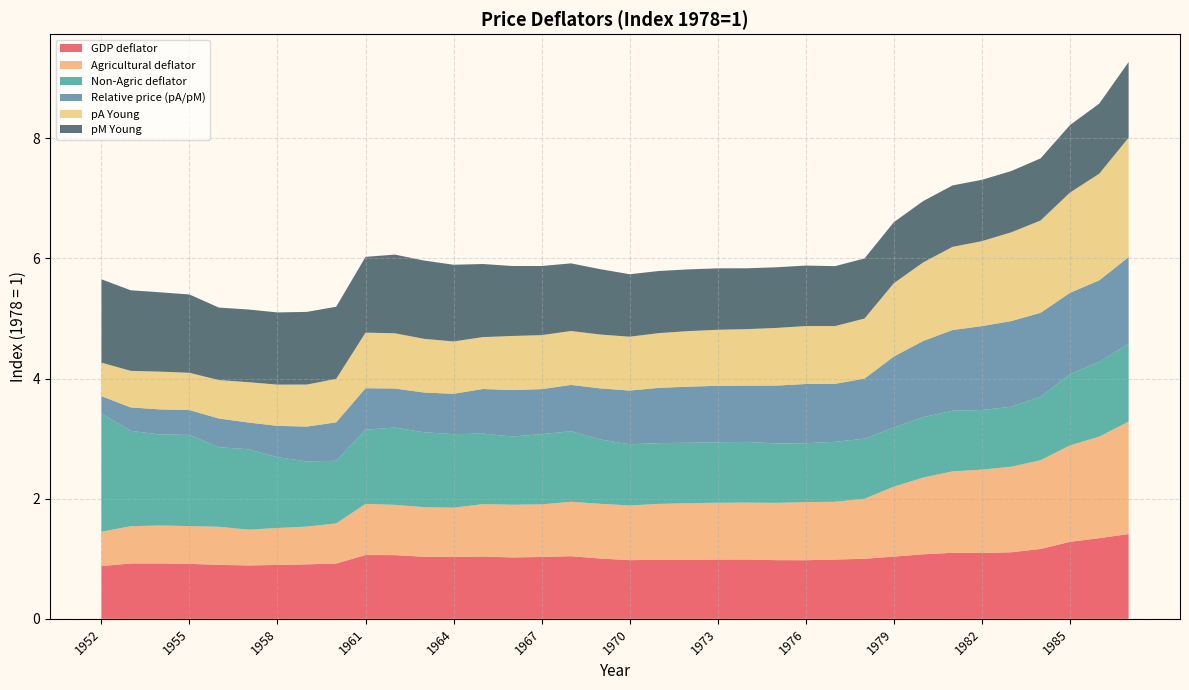

Reading left to right, list all the values displayed in this chart.

GDP deflator: 0.9	0.9	0.9	0.9	0.9	0.9	0.9	0.9	0.9	1.1	1.1	1.0	1.0	1.0	1.0	1.0	1.0	1.0	1.0	1.0	1.0	1.0	1.0	1.0	1.0	1.0	1.0	1.0	1.1	1.1	1.1	1.1	1.2	1.3	1.3	1.4
Agricultural deflator: 0.6	0.6	0.6	0.6	0.6	0.6	0.6	0.6	0.7	0.9	0.8	0.8	0.8	0.9	0.9	0.9	0.9	0.9	0.9	0.9	0.9	0.9	0.9	1.0	1.0	1.0	1.0	1.2	1.3	1.4	1.4	1.4	1.5	1.6	1.7	1.9
Non-Agric deflator: 2.0	1.6	1.5	1.5	1.3	1.3	1.2	1.1	1.0	1.2	1.3	1.2	1.2	1.2	1.1	1.2	1.2	1.1	1.0	1.0	1.0	1.0	1.0	1.0	1.0	1.0	1.0	1.0	1.0	1.0	1.0	1.0	1.1	1.2	1.2	1.3
Relative price (pA/pM): 0.3	0.4	0.4	0.4	0.5	0.4	0.5	0.6	0.6	0.7	0.7	0.7	0.7	0.7	0.8	0.8	0.8	0.8	0.9	0.9	0.9	0.9	0.9	1.0	1.0	1.0	1.0	1.2	1.3	1.3	1.4	1.4	1.4	1.4	1.4	1.4
pA Young: 0.6	0.6	0.6	0.6	0.6	0.7	0.7	0.7	0.7	0.9	0.9	0.9	0.9	0.9	0.9	0.9	0.9	0.9	0.9	0.9	0.9	0.9	0.9	1.0	1.0	1.0	1.0	1.2	1.3	1.4	1.4	1.5	1.5	1.7	1.8	2.0
pM Young: 1.4	1.3	1.3	1.3	1.2	1.2	1.2	1.2	1.2	1.3	1.3	1.3	1.3	1.2	1.2	1.2	1.1	1.1	1.0	1.0	1.0	1.0	1.0	1.0	1.0	1.0	1.0	1.0	1.0	1.0	1.0	1.0	1.0	1.1	1.2	1.3